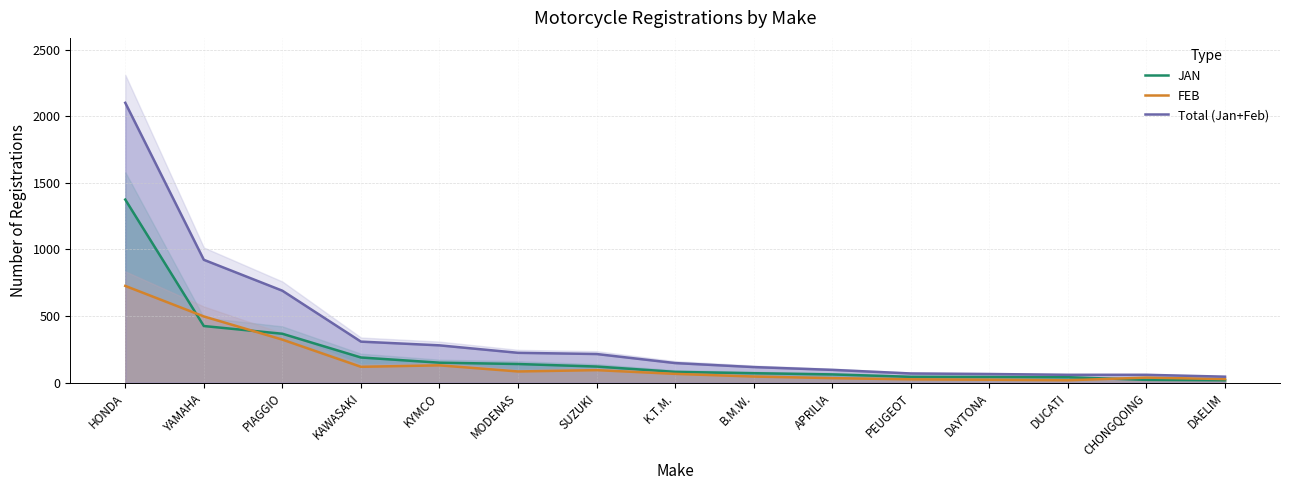

What is the difference between the maximum and minimum values in the Total (Jan+Feb) series?

2055